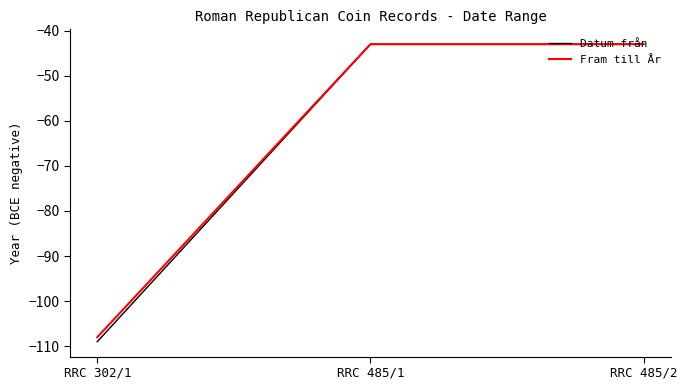

What is the maximum value shown in the chart?

-43